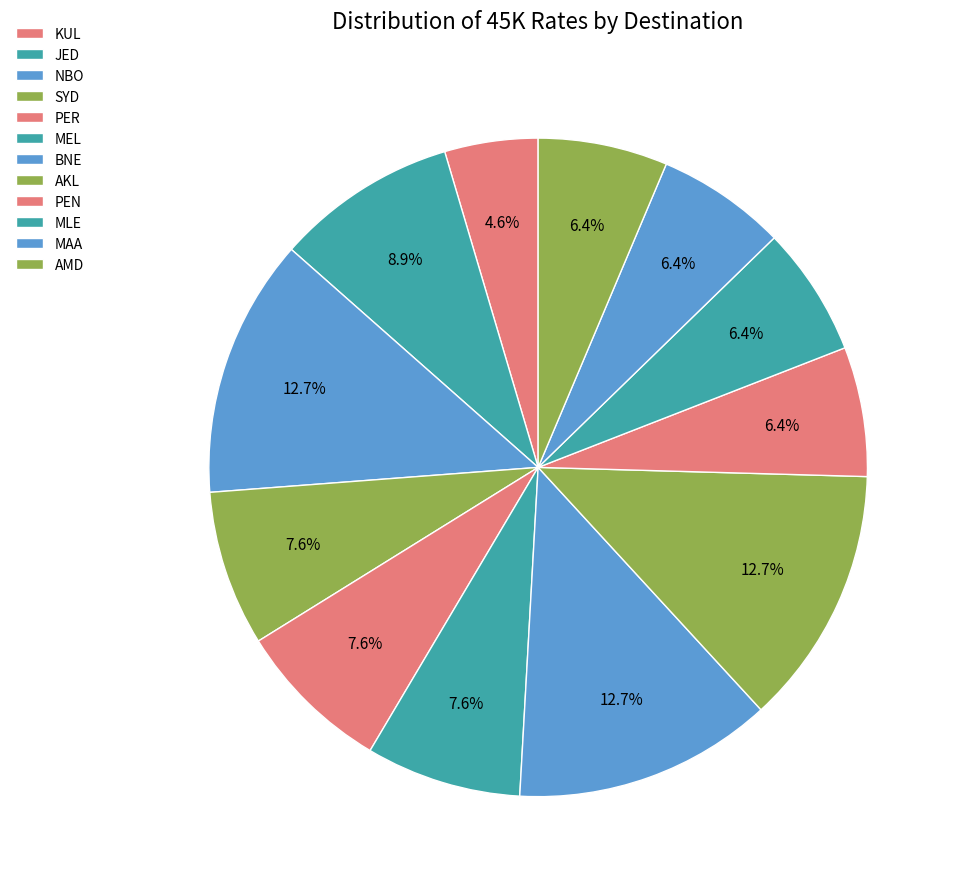

Which category has the biggest portion of the pie?

NBO